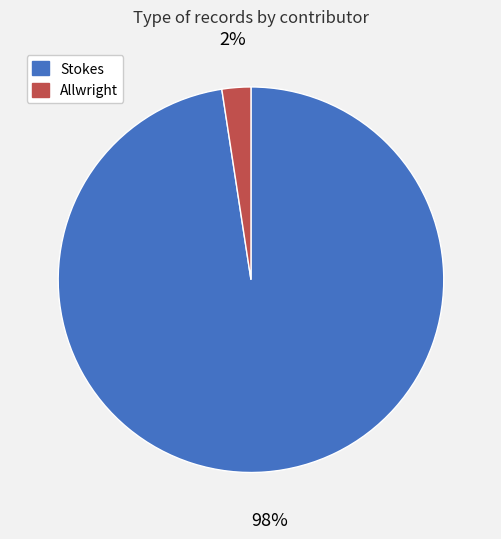

Which slice is the largest?

Stokes